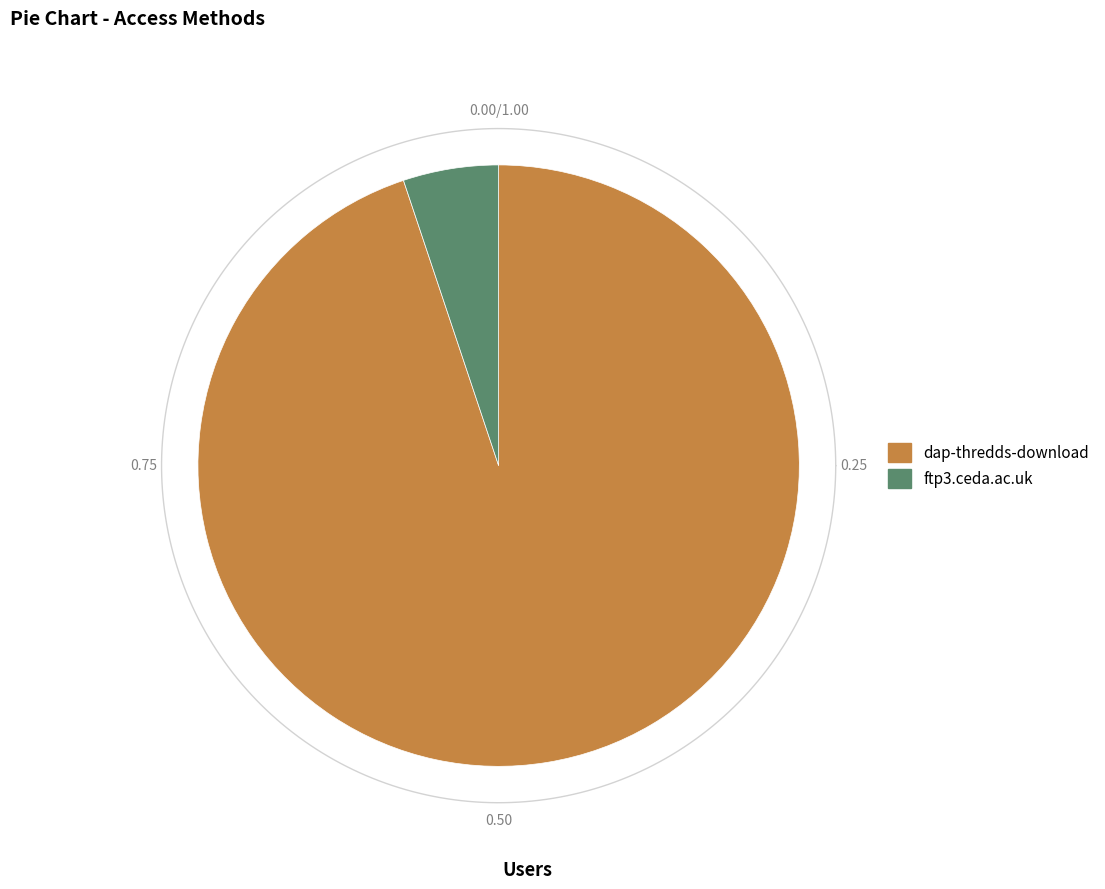

How many slices are in this pie chart?

2